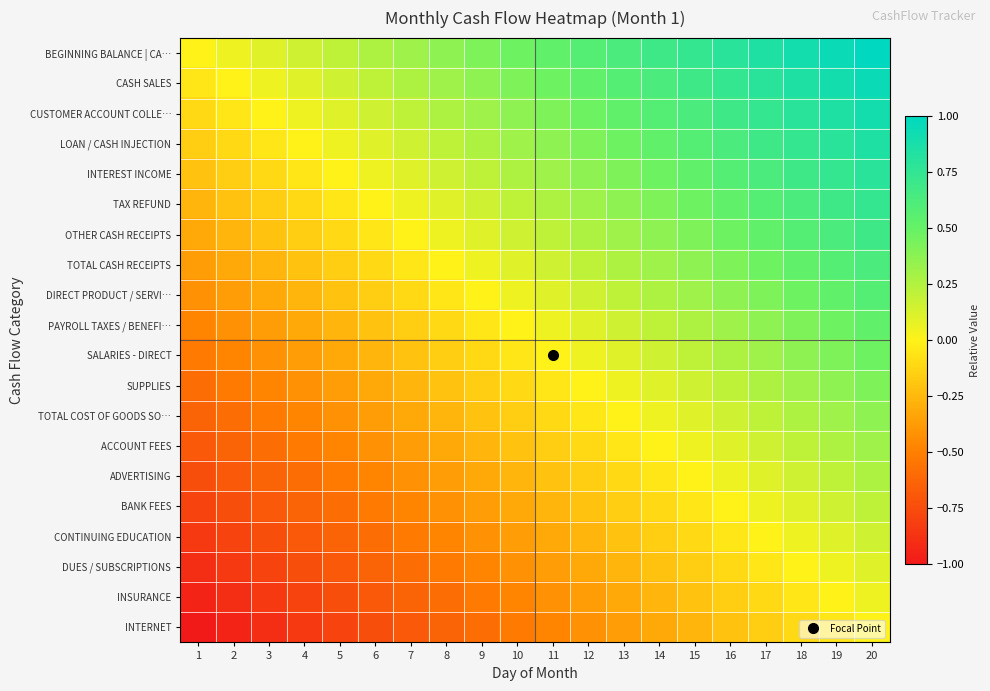

What is the difference between the highest and lowest values at 17?

1.0